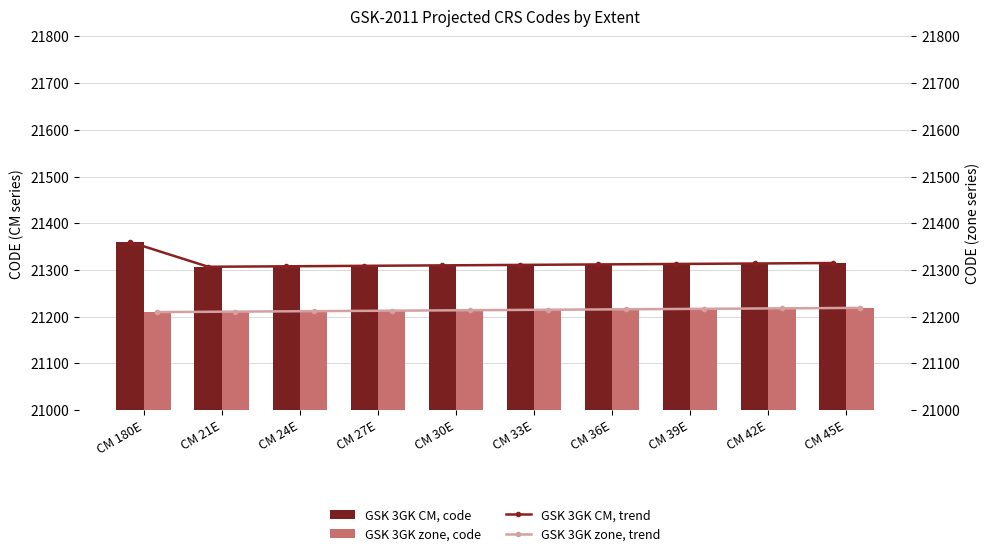

At which label does GSK 3GK zone, code reach its peak?

CM 45E